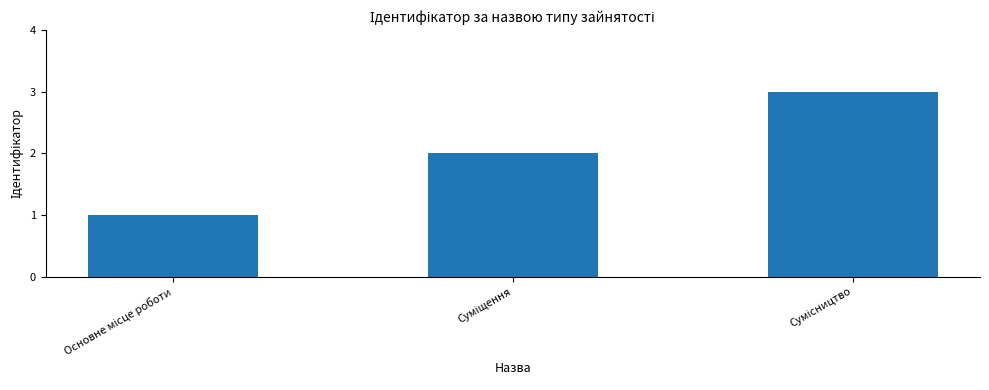

What is the greatest value displayed?

3